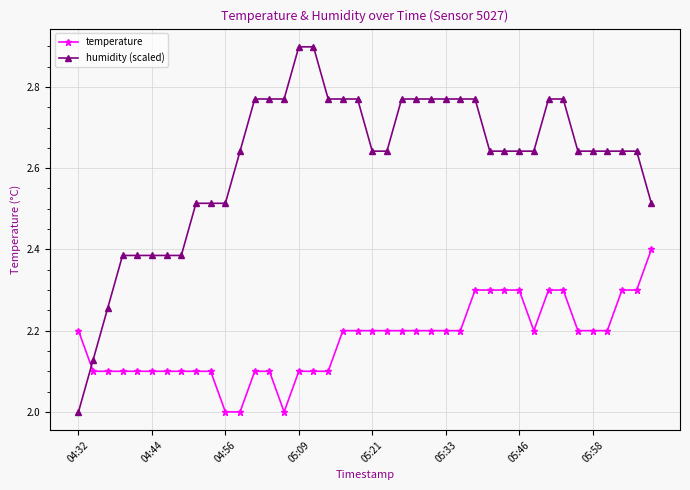

What is the difference between the maximum and minimum values in the humidity (scaled) series?

0.9